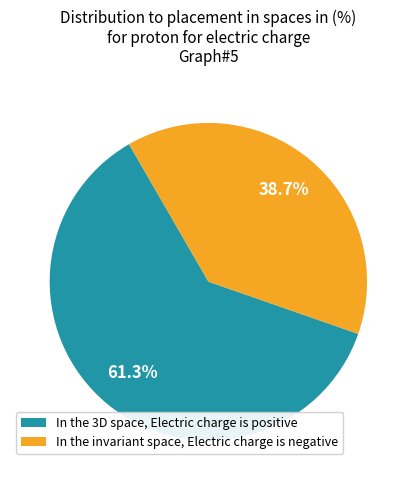

Approximately how many times larger is the value at In the 3D space, Electric charge is positive compared to In the invariant space, Electric charge is negative?

1.6